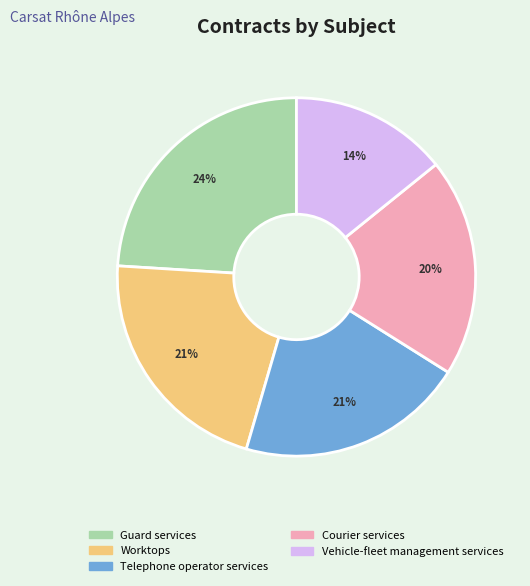

To the nearest percent, what percentage of the pie is Telephone operator services?

21%